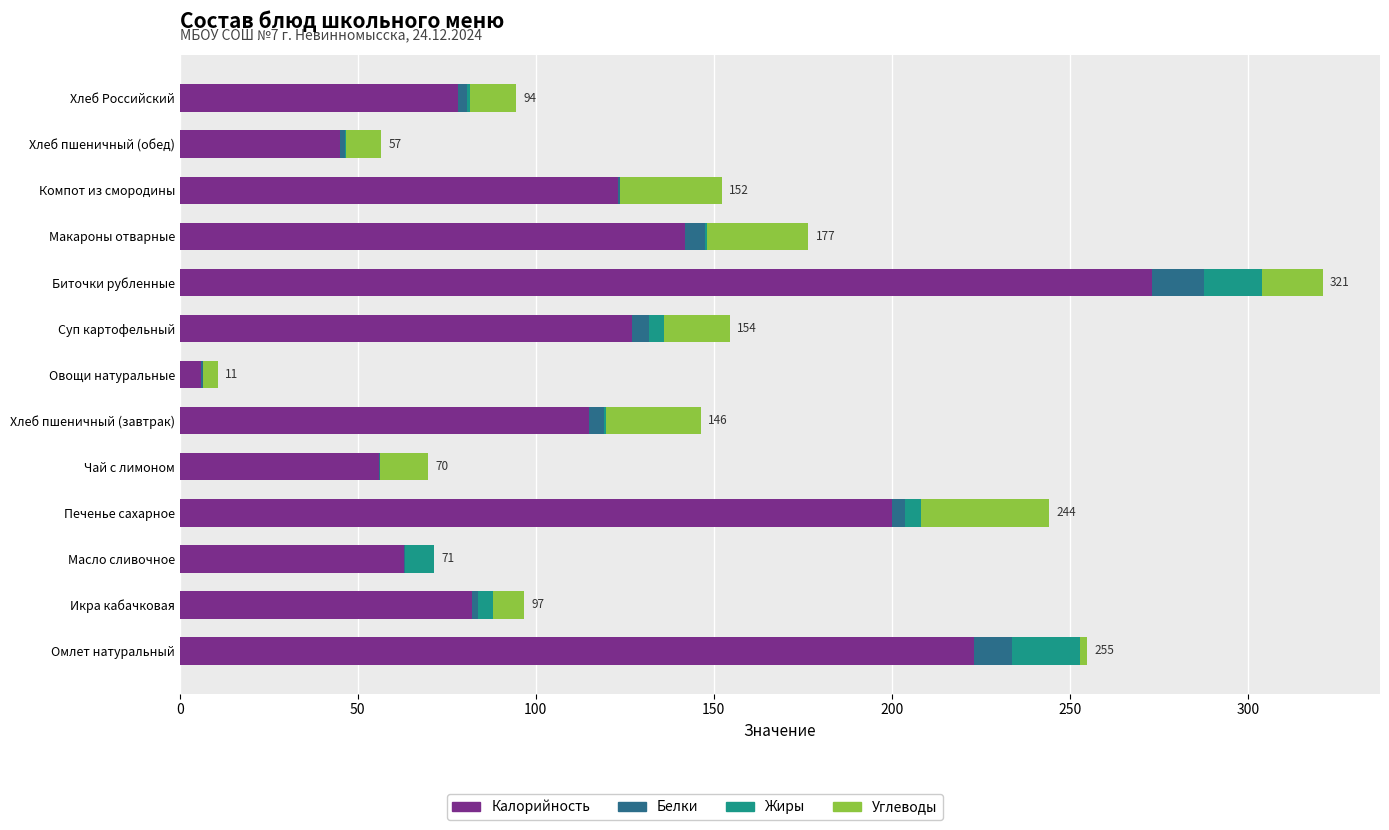

At which label does Калорийность reach its peak?

Биточки рубленные